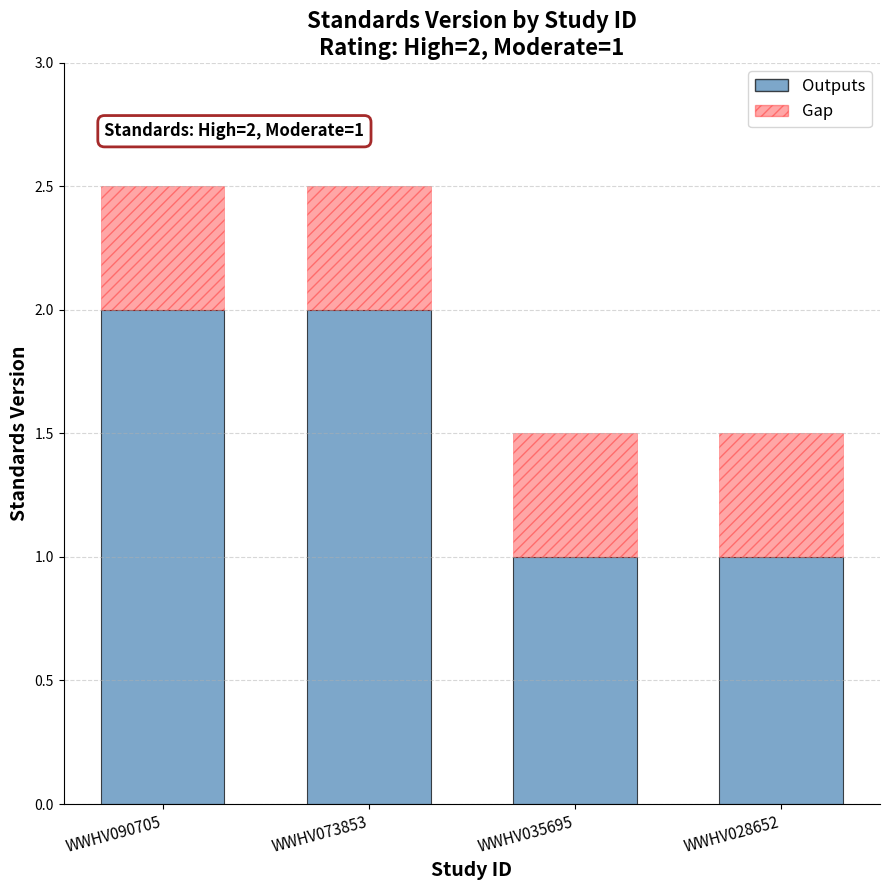

Reading left to right, list all the values displayed in this chart.

WWHV090705=2	WWHV073853=2	WWHV035695=1	WWHV028652=1